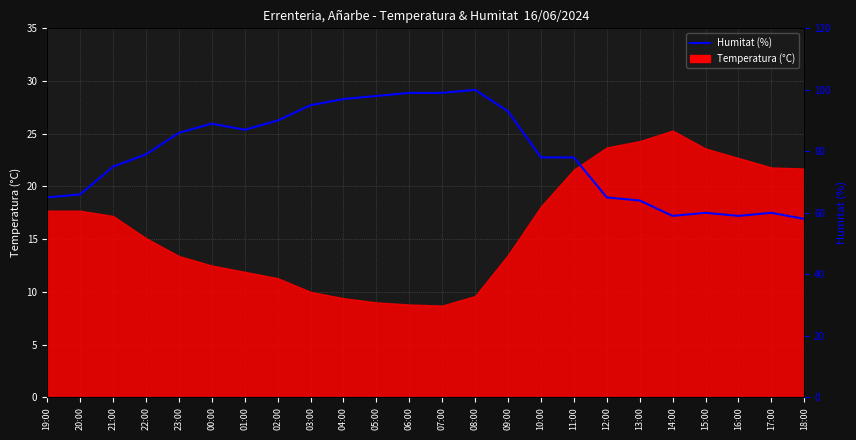

At which label does the data first exceed 79?

23:00